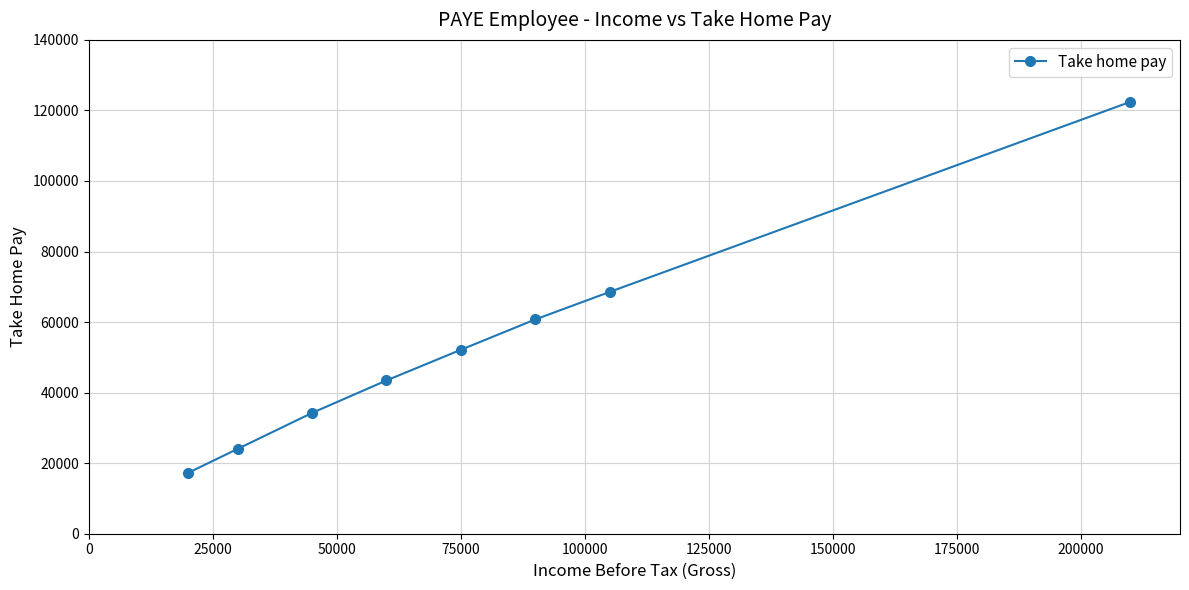

Reading left to right, what are all the values shown in this chart?

17240.0	24040.0	34240.0	43440.0	52140.0	60735.8	68540.0	122440.0